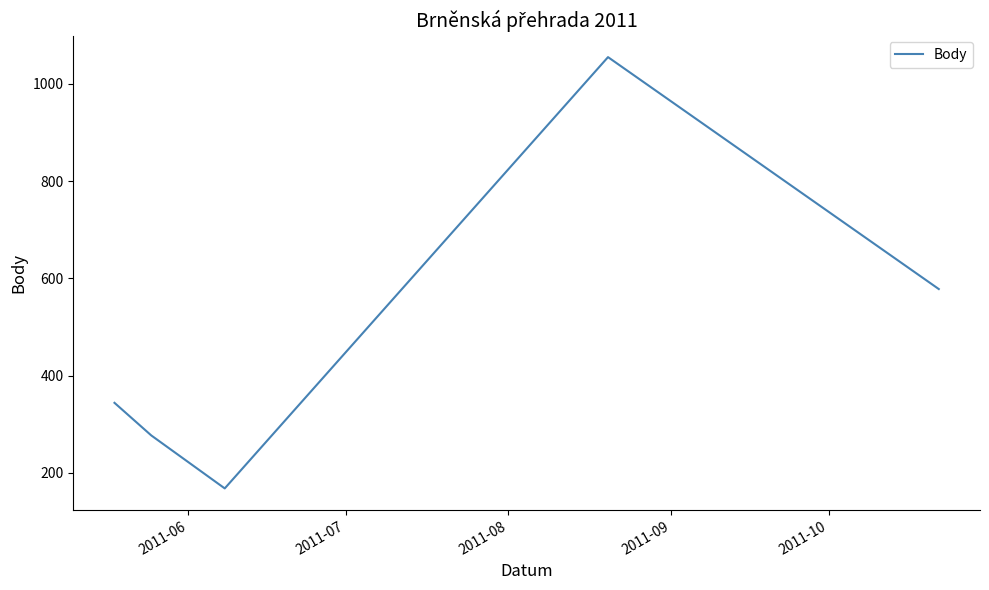

What is the minimum value shown in the chart?

168